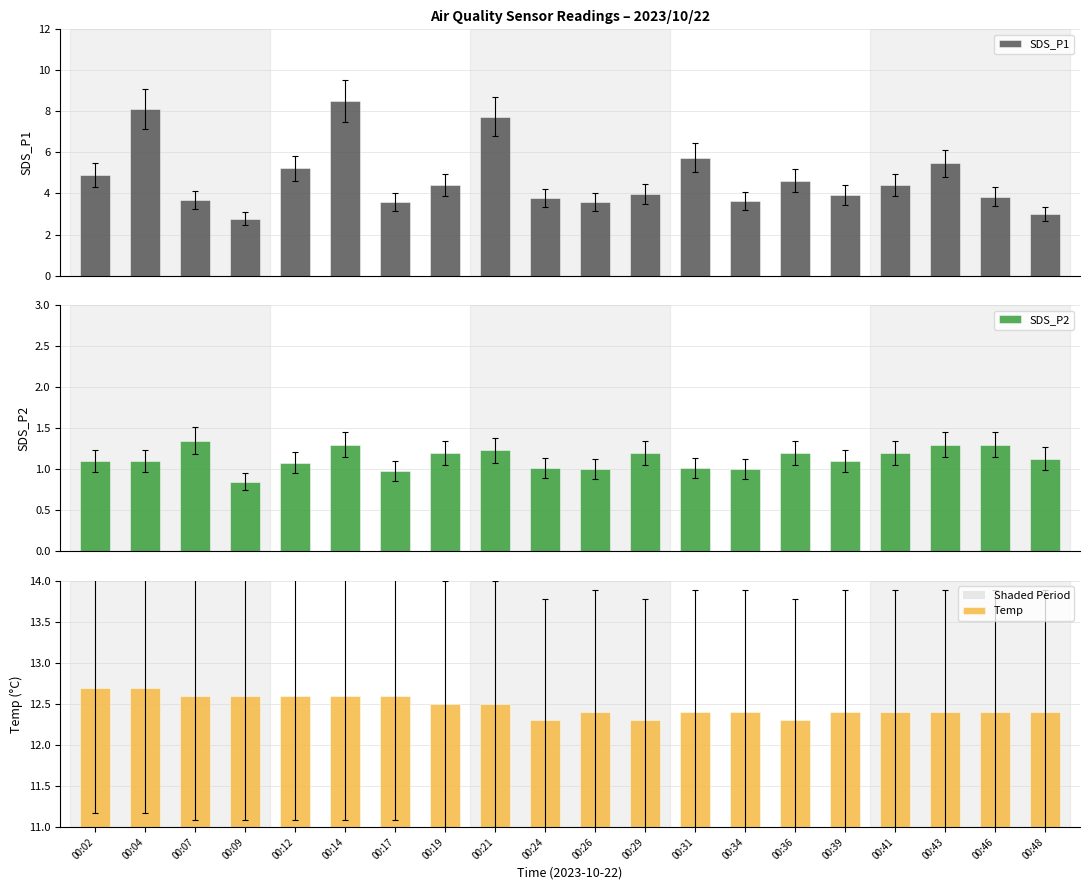

How many bars are there in total?

60